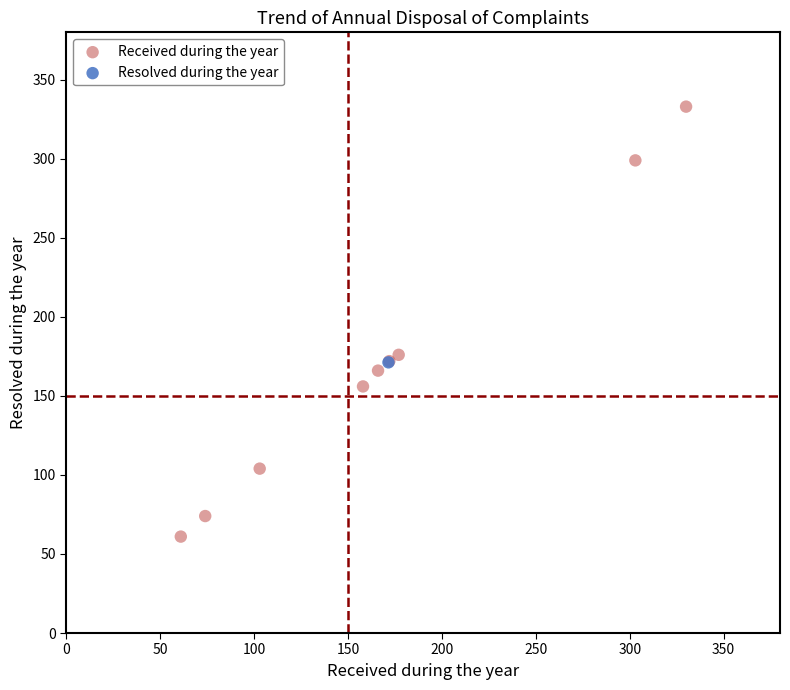

What are all the series names shown in the legend?

Received during the year, Resolved during the year